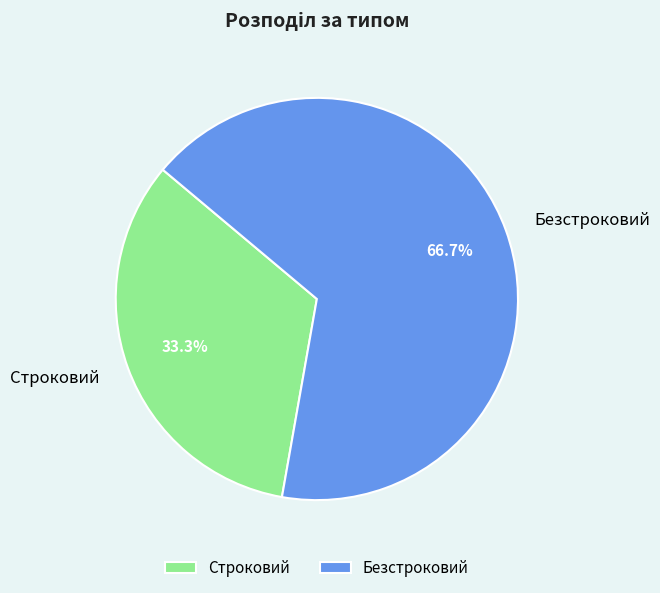

To the nearest percent, what is the combined percentage of Безстроковий and Строковий?

100%